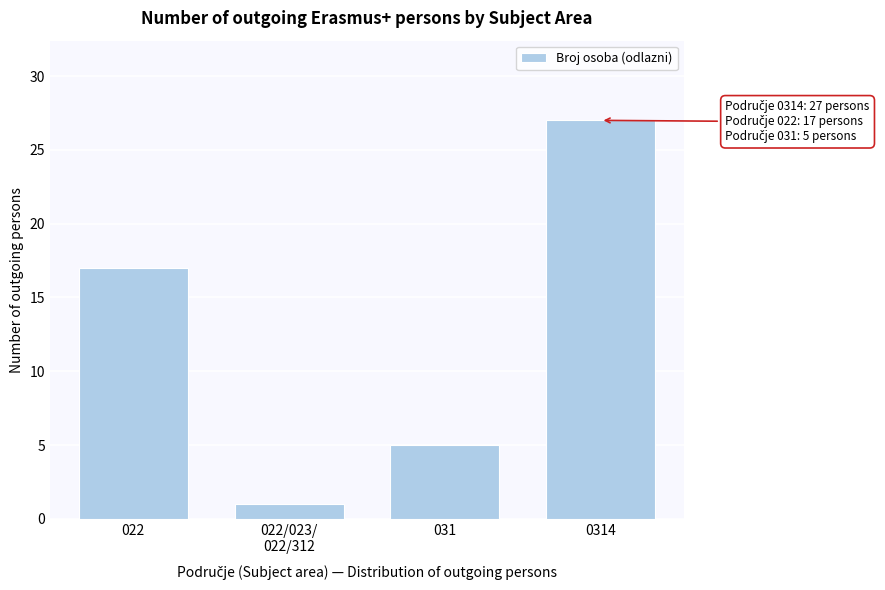

Reading right to left, extract all data points from this chart.

27	5	1	17